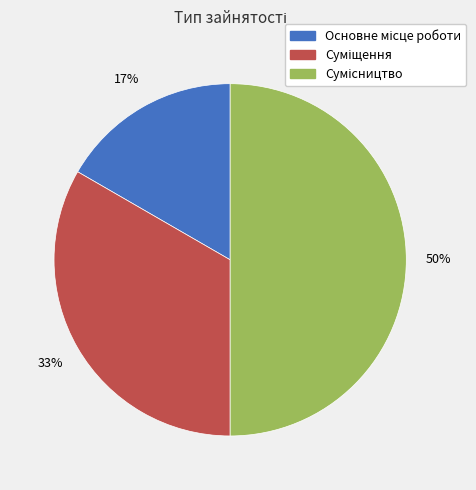

To the nearest percent, what is the difference between the largest and smallest slice percentages?

33%